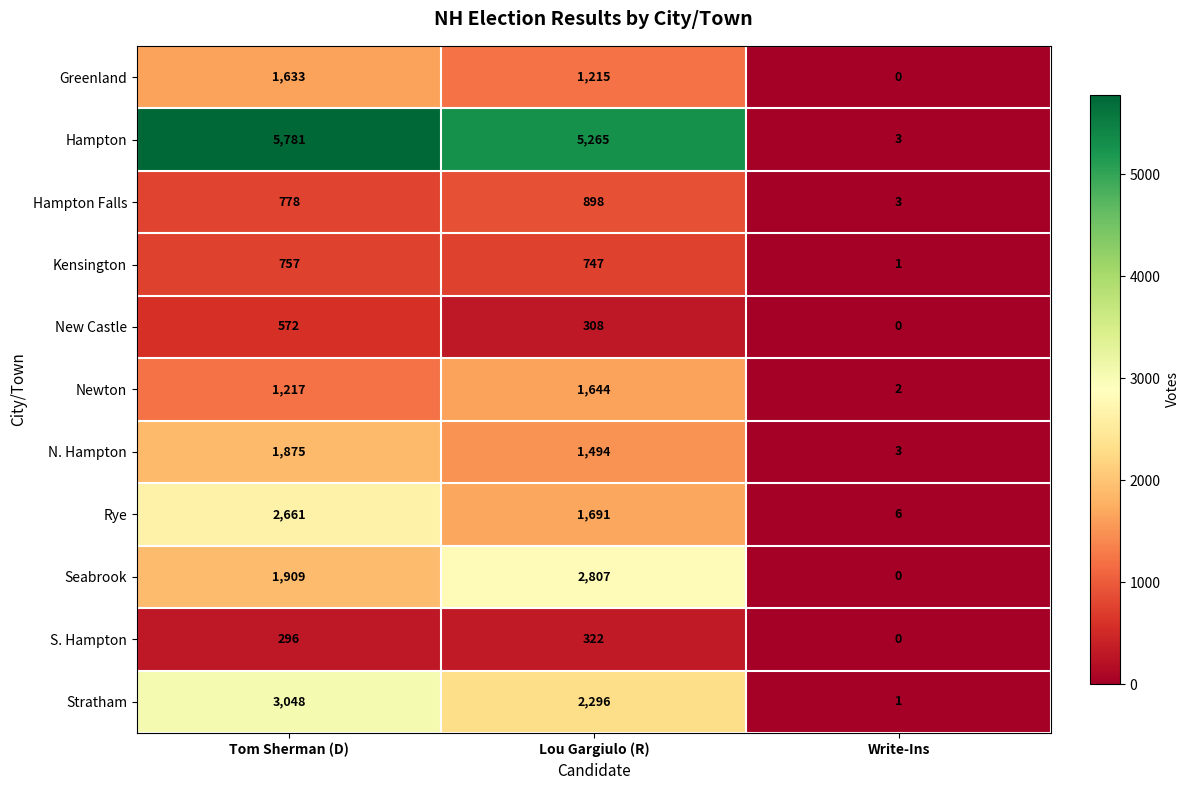

Which series changed the most between Tom Sherman (D) and Write-Ins?

Hampton